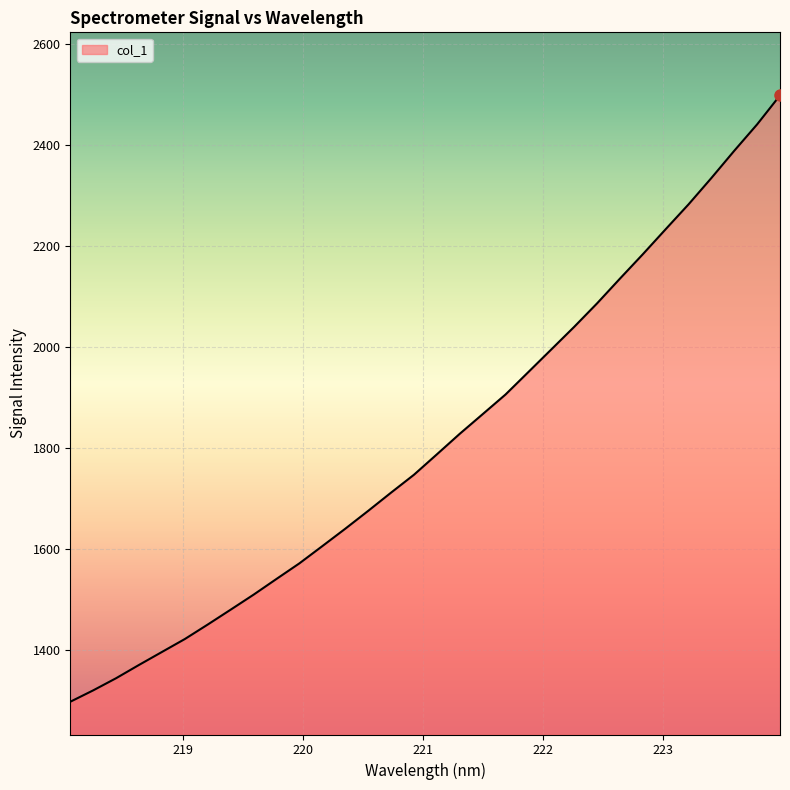

What is the smallest value displayed?

1297.2